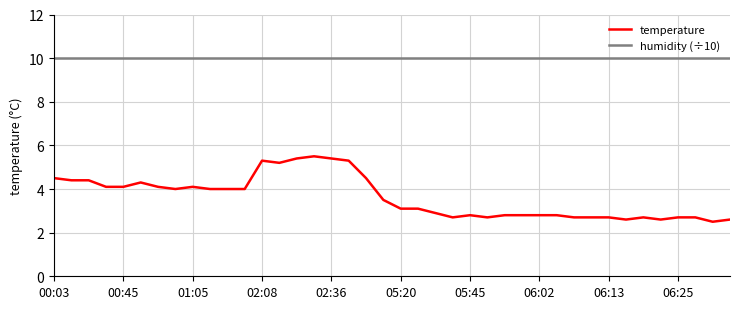

Rank the series by their average value, from highest to lowest.

humidity (÷10), temperature